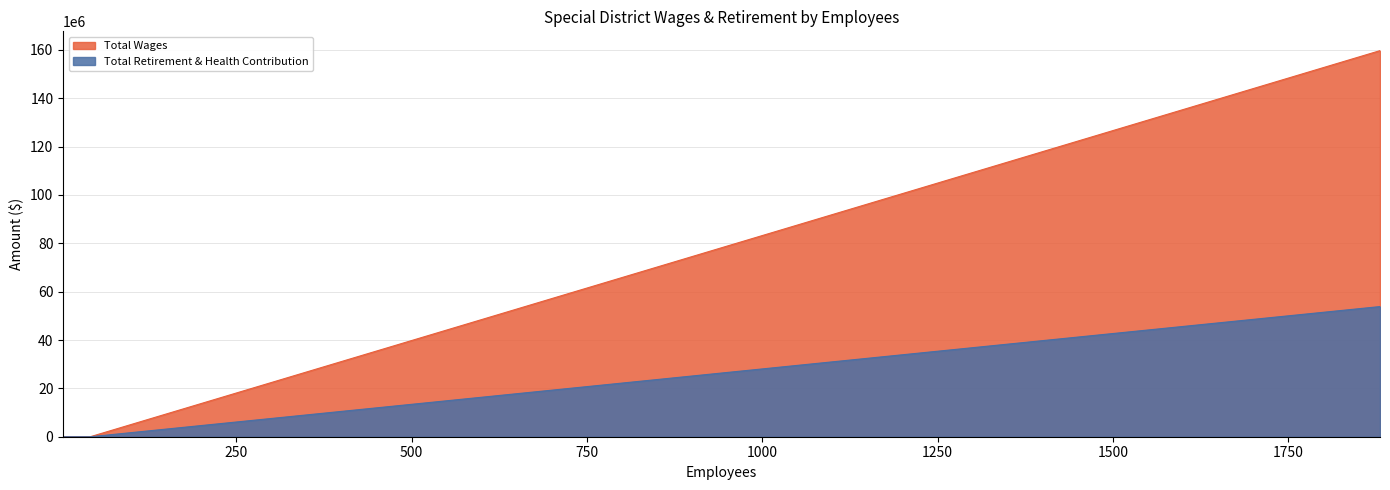

Is it true that Total Retirement & Health Contribution equals 0.0 at No. 22?

True